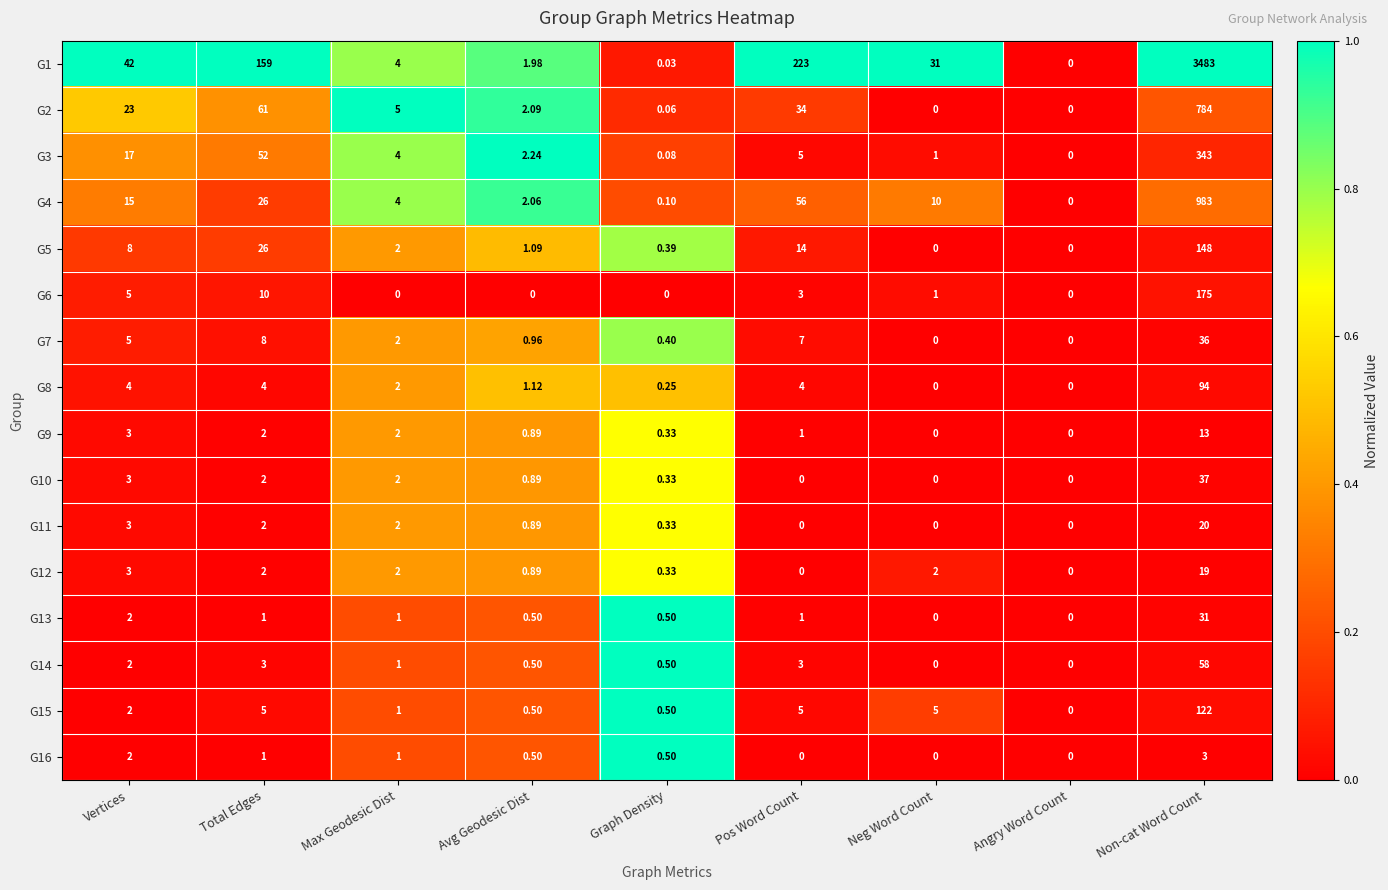

At which category is the sum across all series the highest?

Non-cat Word Count